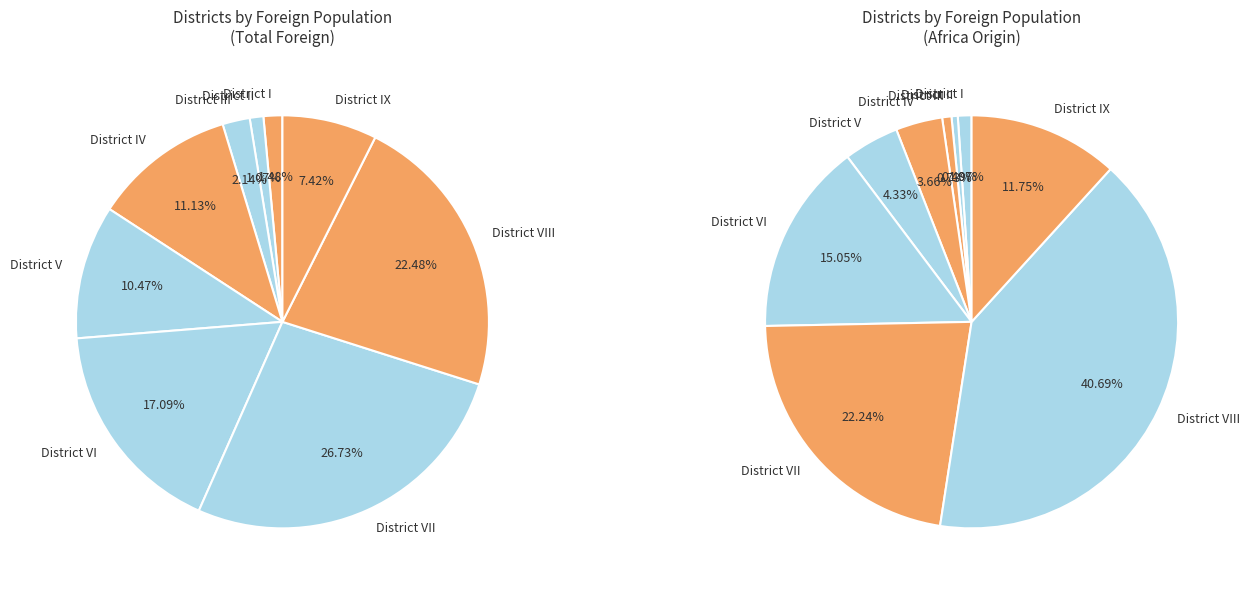

Approximately how many times larger is the value at District VI compared to District IX?

2.3